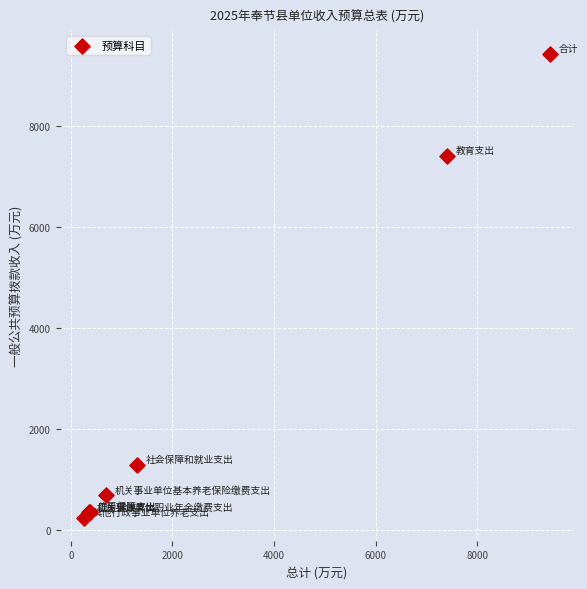

What Y value in the scatter plot is closest to 4842?

7406.4